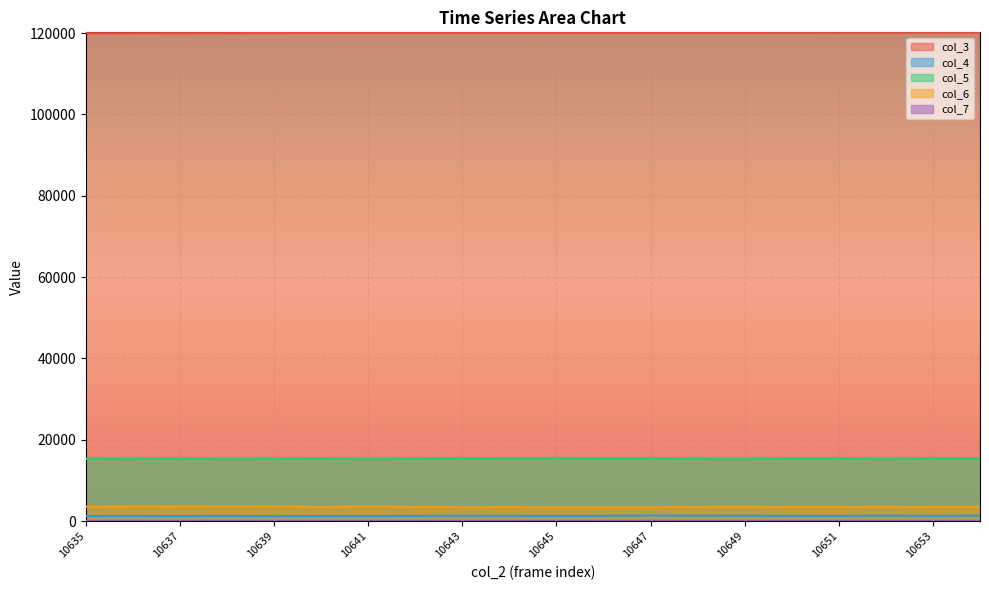

Which has a higher value, 10650 or 10646?

10650